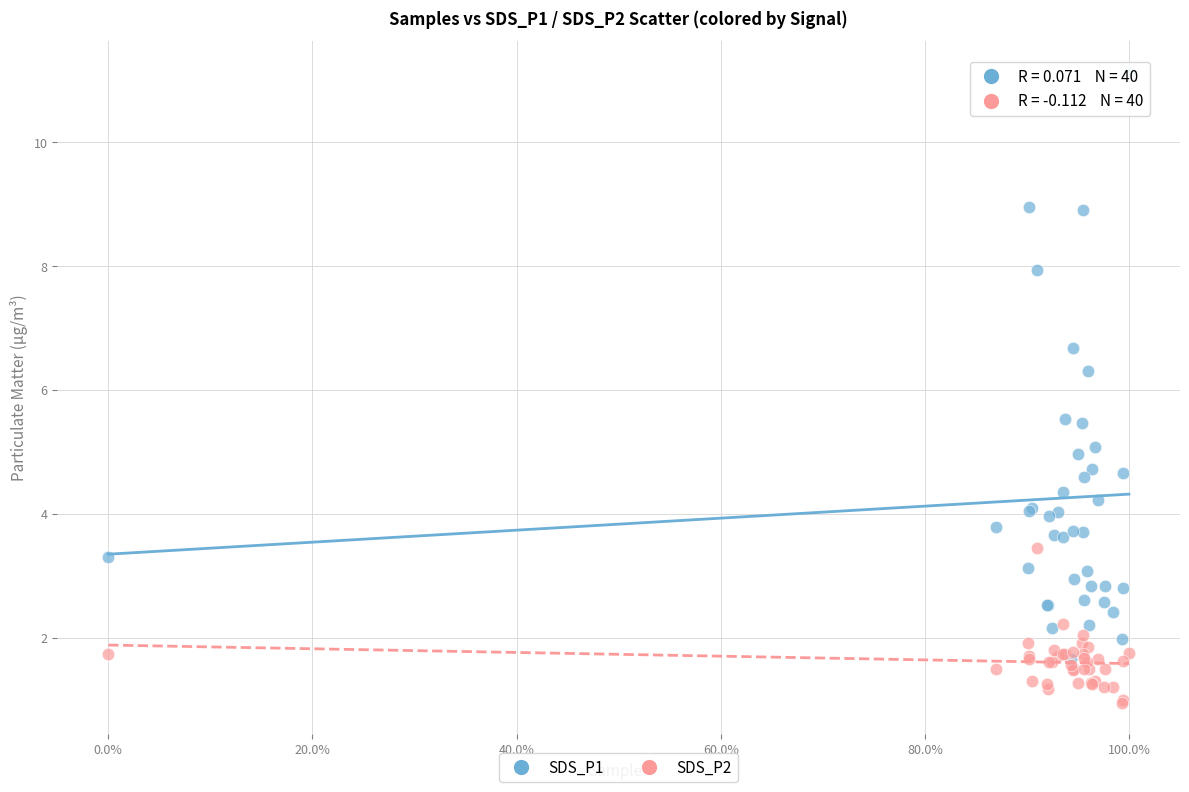

What are all the series names shown in the legend?

SDS_P1, SDS_P2